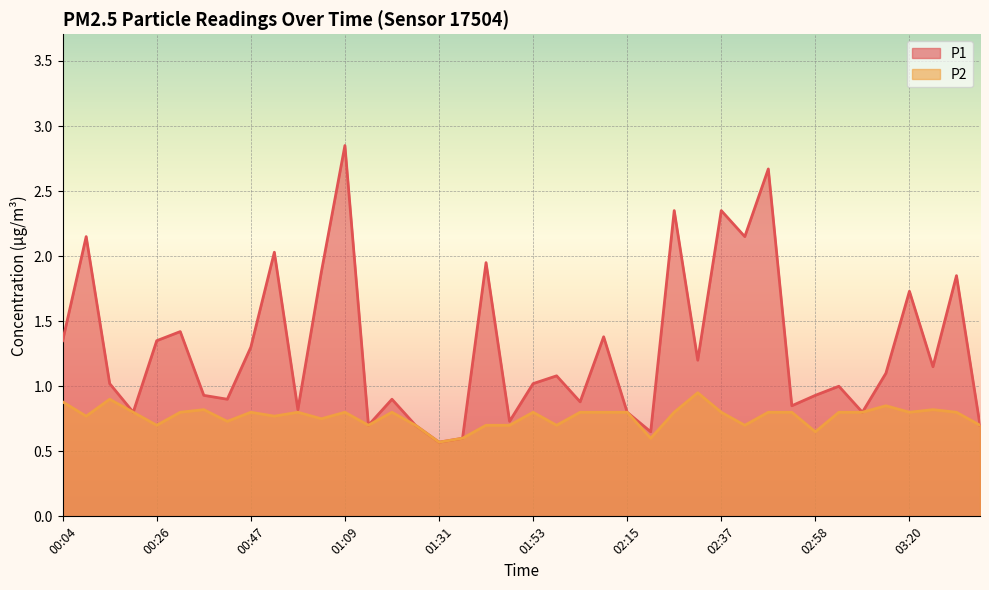

At which label is P2 closest to 0?

01:31